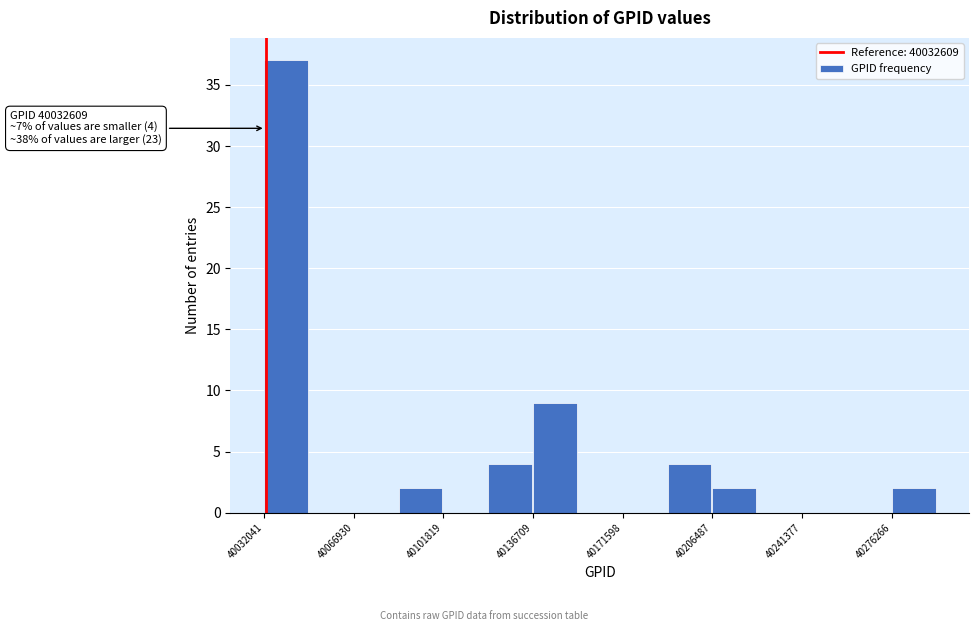

Read against the x-axis, roughly where is the centre of the tallest bar?

40040000